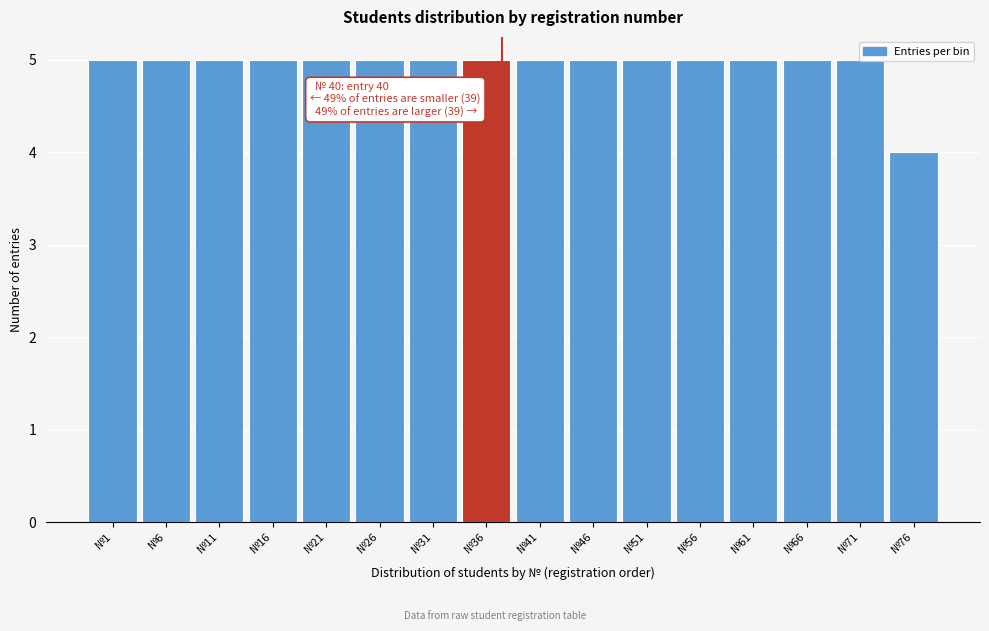

What is the sum of all values?

79